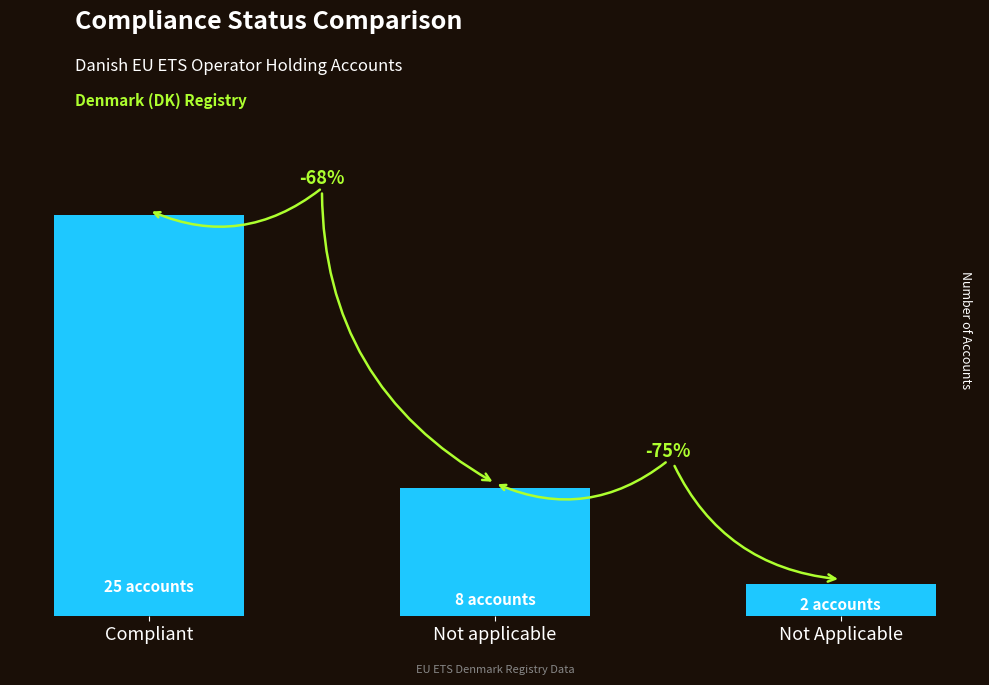

Does the chart contain any negative values?

No